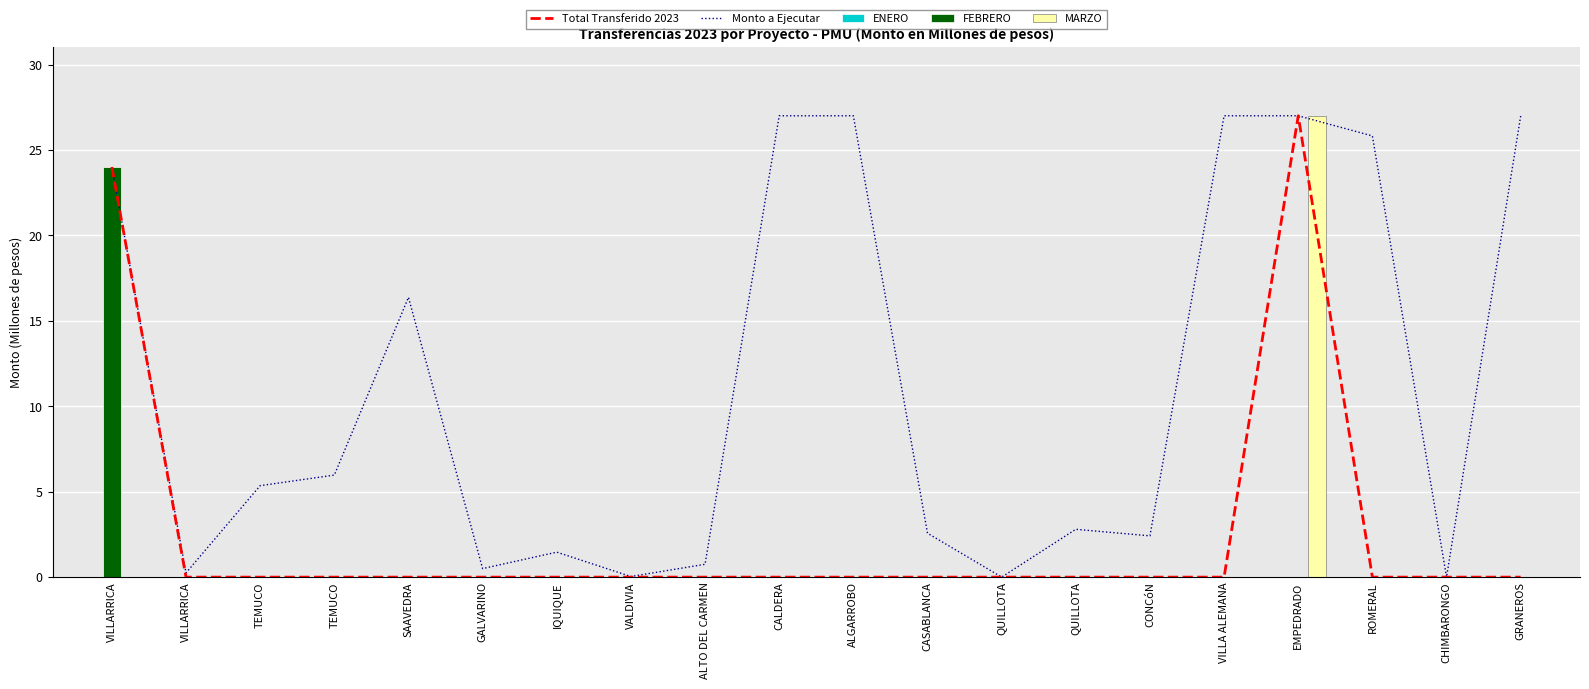

Reading left to right, transcribe all the data shown in this chart.

Total Transferido 2023: 24.0	0.0	0.0	0.0	0.0	0.0	0.0	0.0	0.0	0.0	0.0	0.0	0.0	0.0	0.0	0.0	27.0	0.0	0.0	0.0
Monto a Ejecutar: 24.0	0.2	5.4	6.0	16.4	0.5	1.5	0.0	0.8	27.0	27.0	2.6	0.0	2.8	2.4	27.0	27.0	25.8	0.0	27.0
ENERO: 0.0	0.0	0.0	0.0	0.0	0.0	0.0	0.0	0.0	0.0	0.0	0.0	0.0	0.0	0.0	0.0	0.0	0.0	0.0	0.0
FEBRERO: 24.0	0.0	0.0	0.0	0.0	0.0	0.0	0.0	0.0	0.0	0.0	0.0	0.0	0.0	0.0	0.0	0.0	0.0	0.0	0.0
MARZO: 0.0	0.0	0.0	0.0	0.0	0.0	0.0	0.0	0.0	0.0	0.0	0.0	0.0	0.0	0.0	0.0	27.0	0.0	0.0	0.0